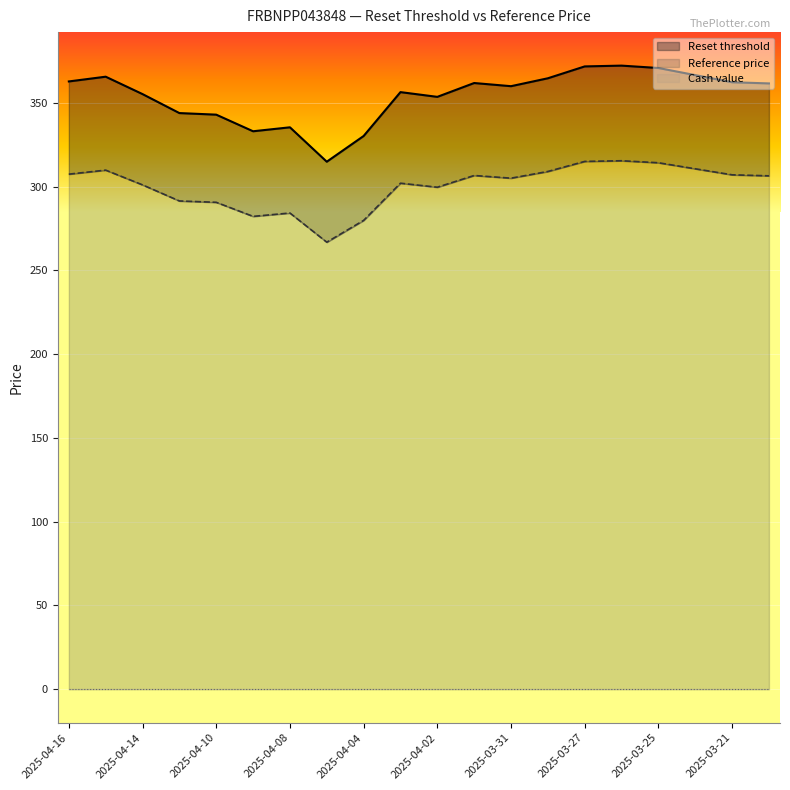

What is the difference between the maximum and second lowest values in the Reset threshold series?

35.6